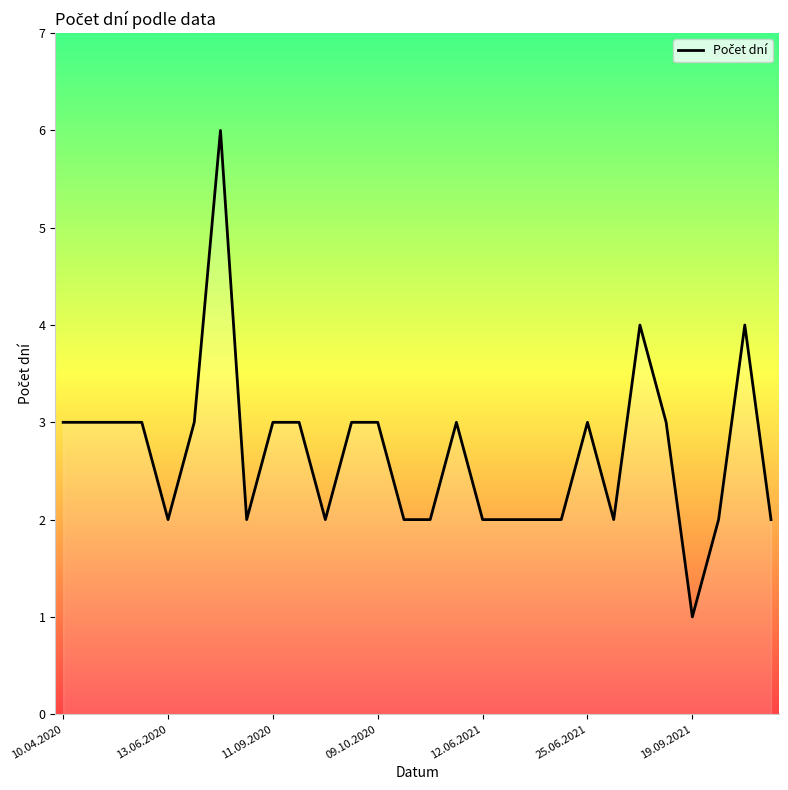

Count the number of data series in this chart.

1